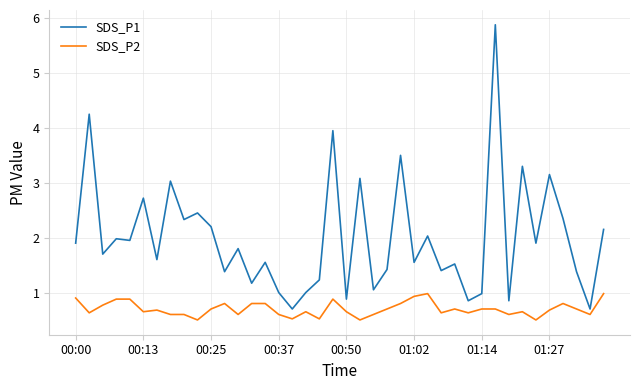

Which series has the widest spread of values?

SDS_P1